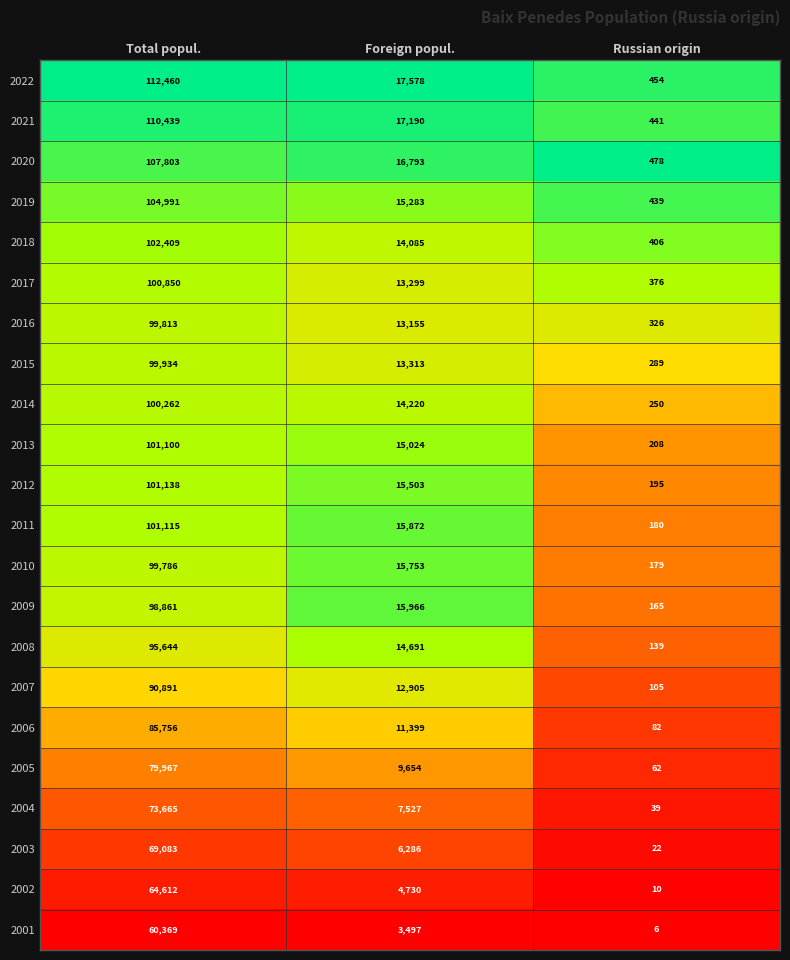

At which category does the chart reach its minimum across all series?

Russian origin